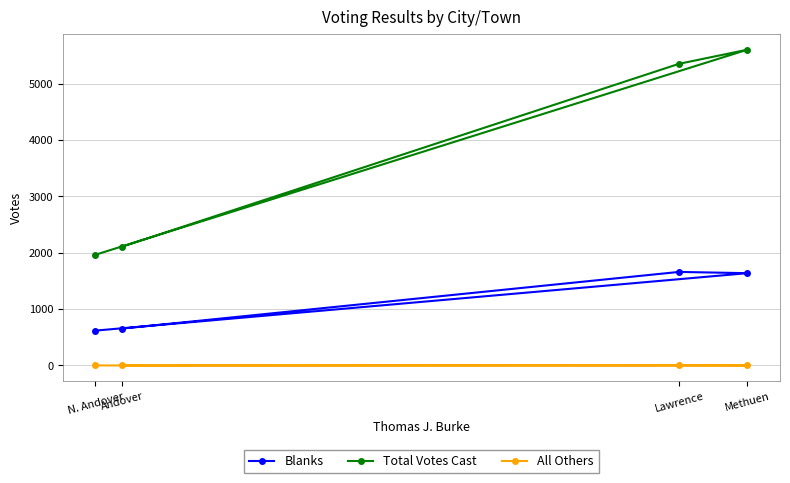

Which category has the lowest value across all series?

Andover